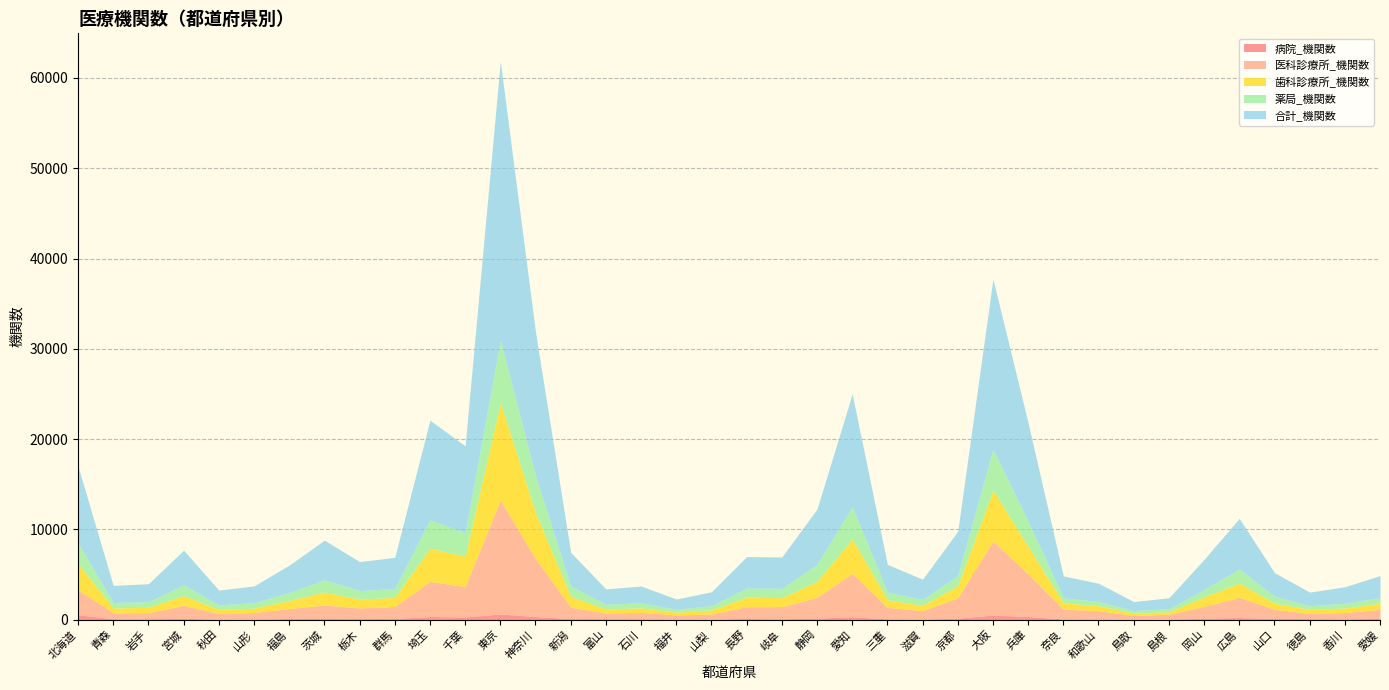

The value of 薬局_機関数 at 山形 is 911. True or false?

False